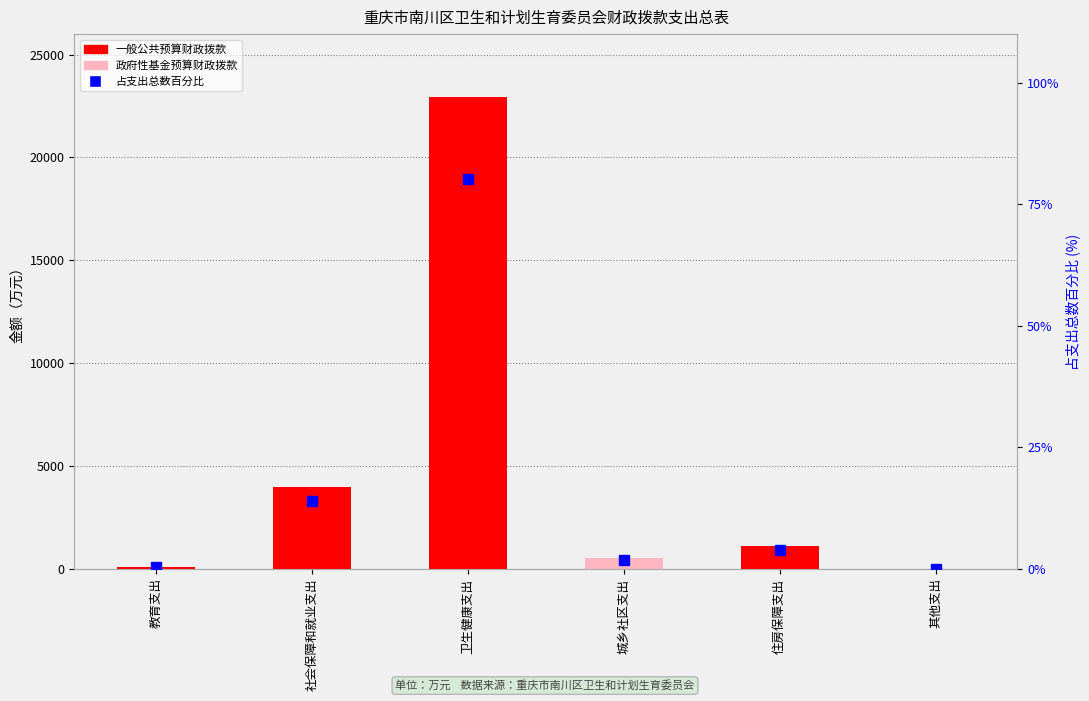

Rank the series by their maximum value, from lowest to highest.

占支出总数百分比, 政府性基金预算财政拨款, 一般公共预算财政拨款